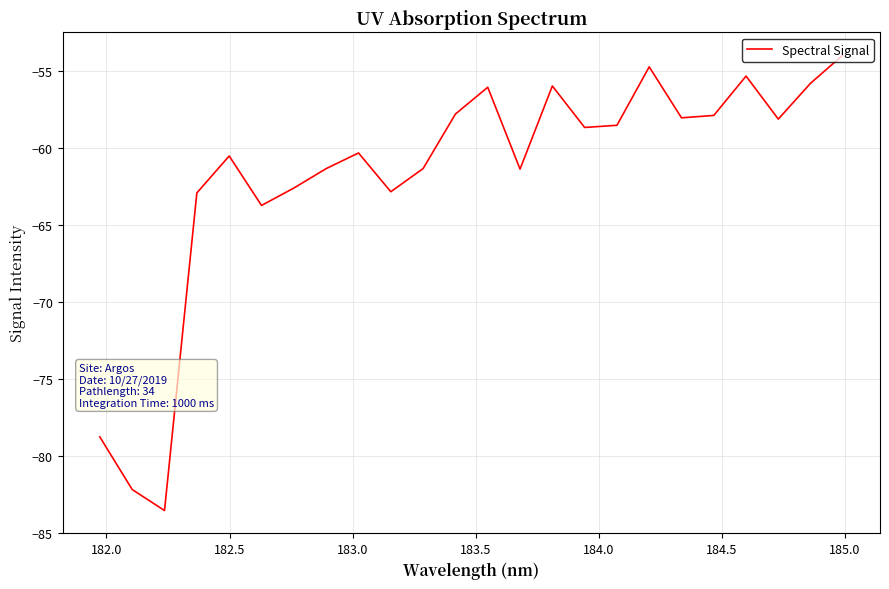

What is the difference between the maximum and minimum values?

29.6